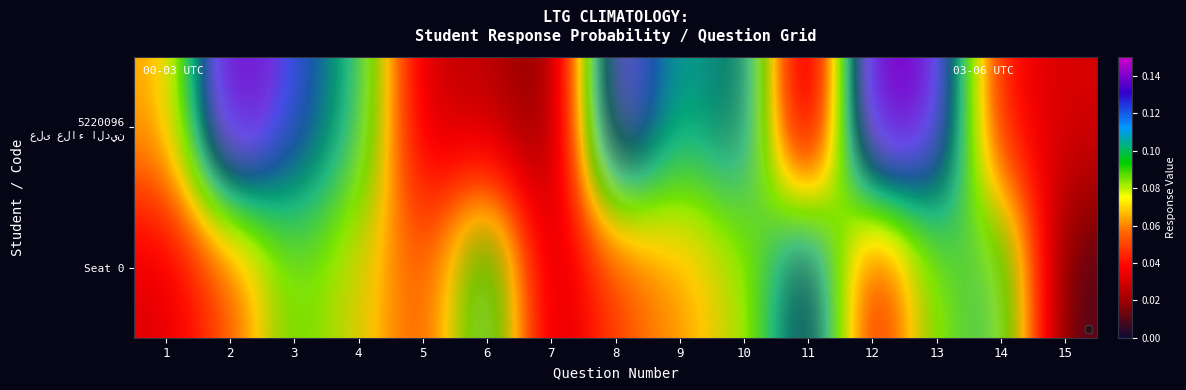

Is the value of Seat 0 at 1 greater than the value of 5220096 على علاء الدين at 3?

No